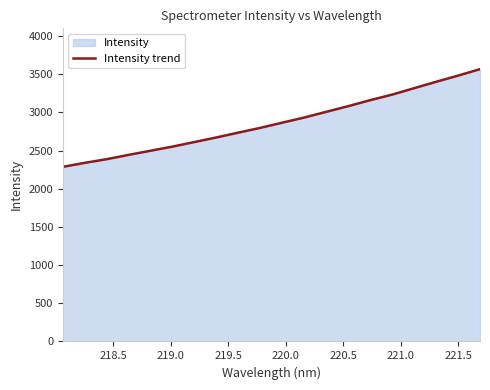

What is the difference between the second highest and second lowest values?

1142.2